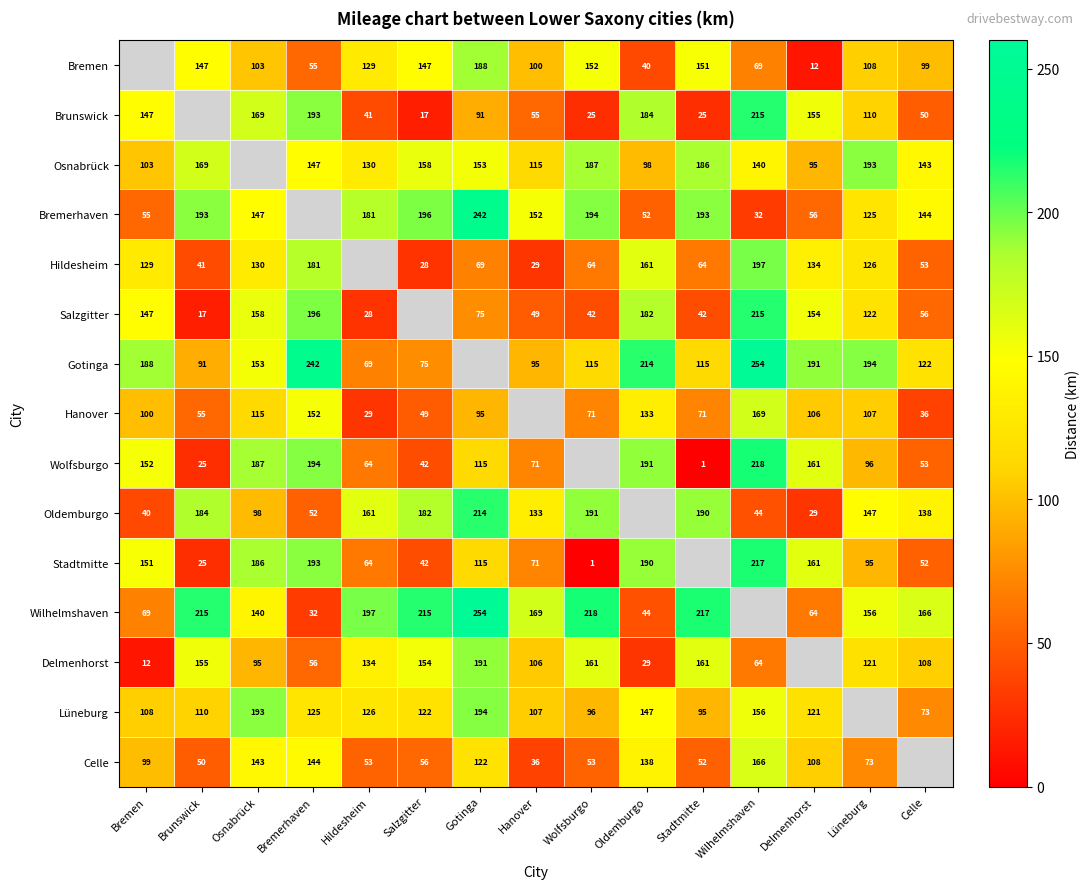

The value of Brunswick at Wilhelmshaven is 310. True or false?

False